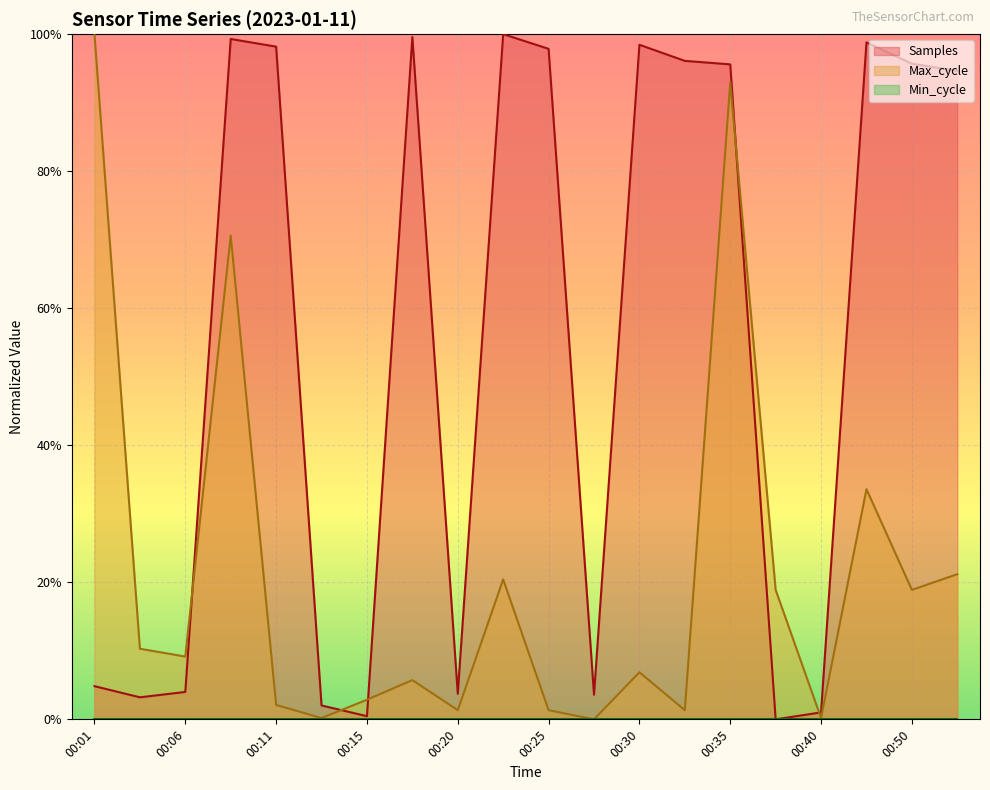

What is the highest value of the Max_cycle series?

1.0